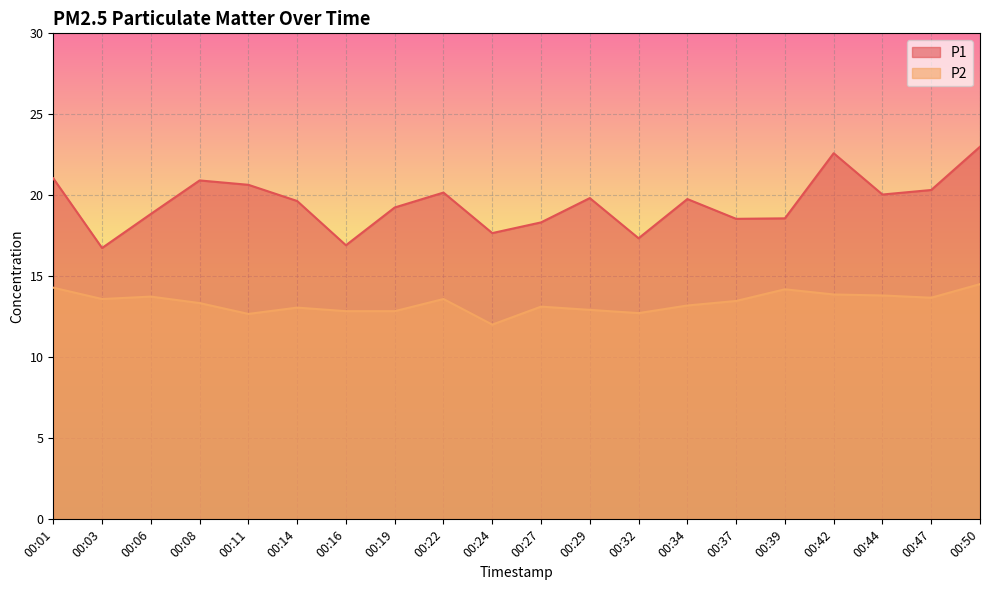

What is the value of the P2 point at the 4th from the left?

13.3